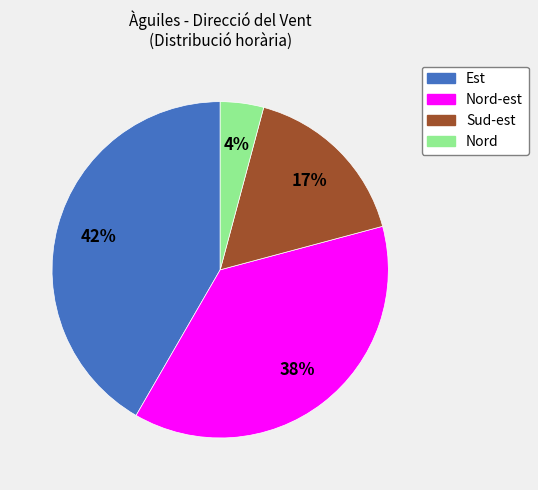

Which has a higher value, Est or Sud-est?

Est